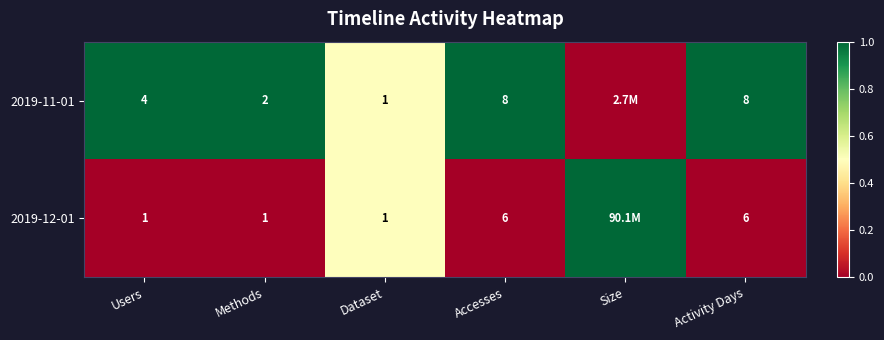

Between Users and Activity Days, which series saw the biggest shift?

2019-12-01